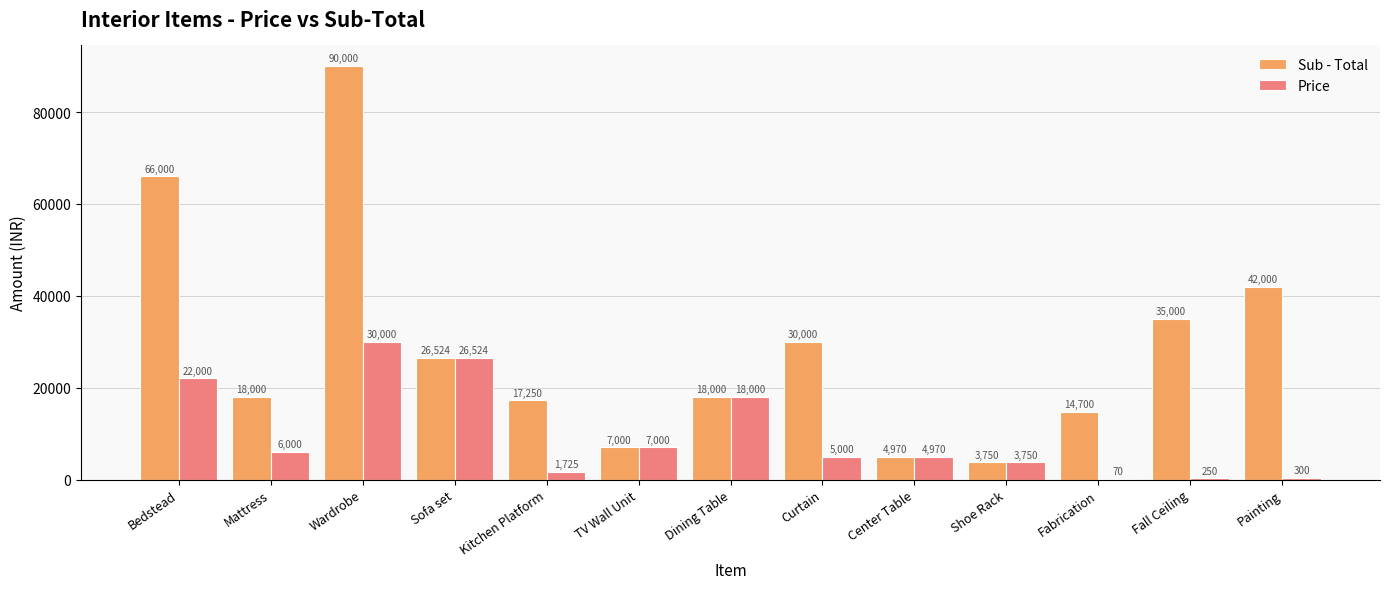

True or false: Sub - Total has a value of 12780 at Sofa set.

False